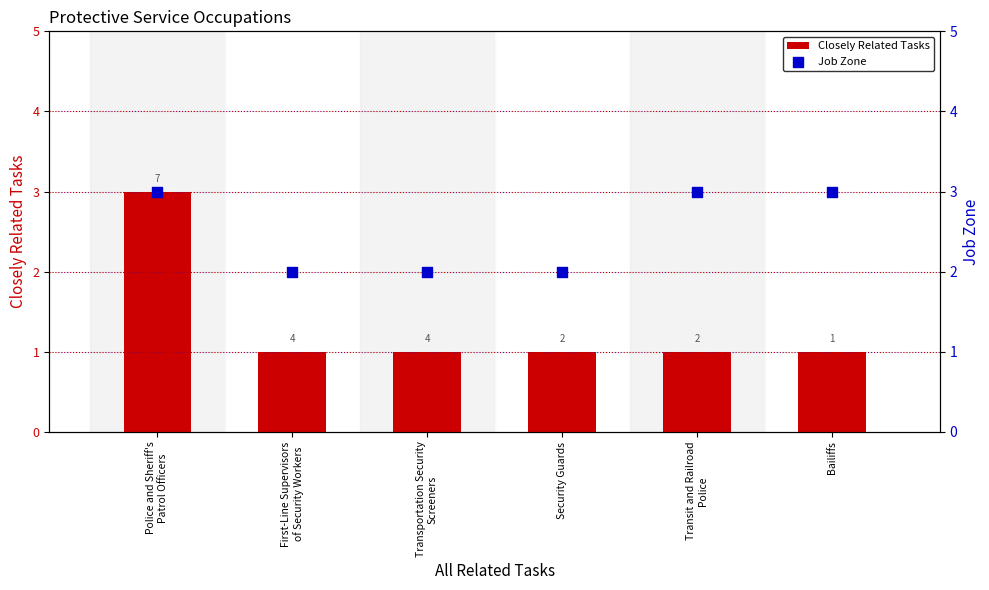

At how many categories does at least one series exceed 1?

6